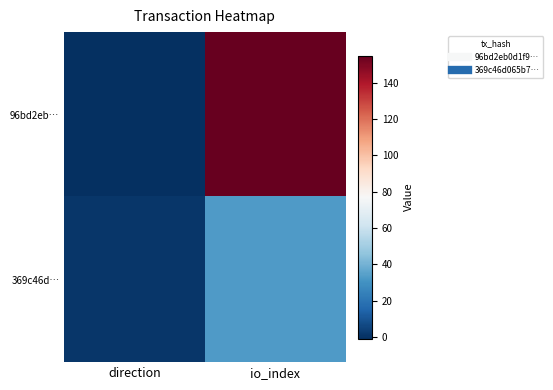

At how many categories does at least one series exceed 107?

1